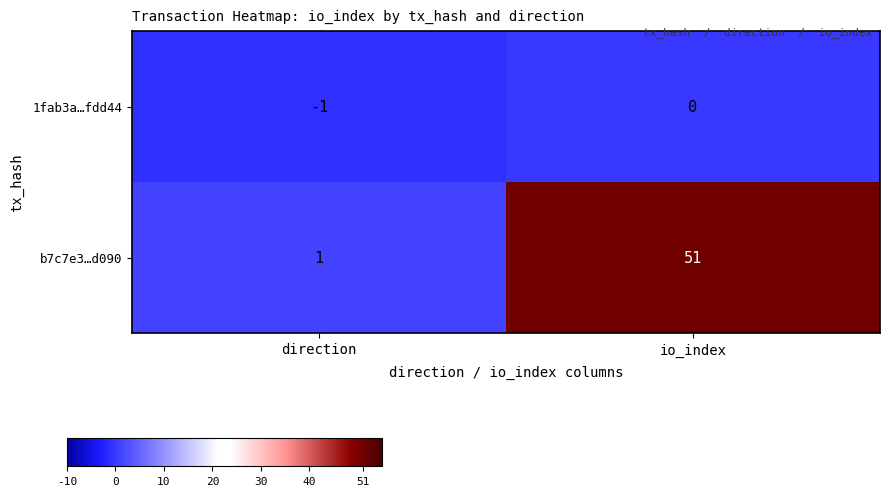

Which series changed the most between direction and io_index?

b7c7e3…d090